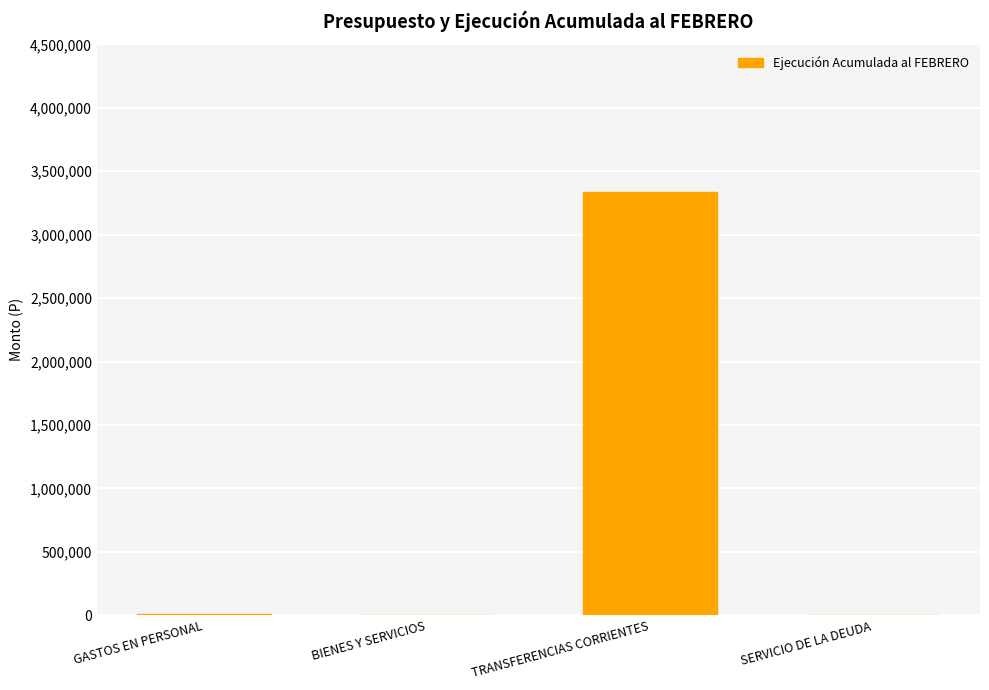

Count the number of categories in the chart.

4